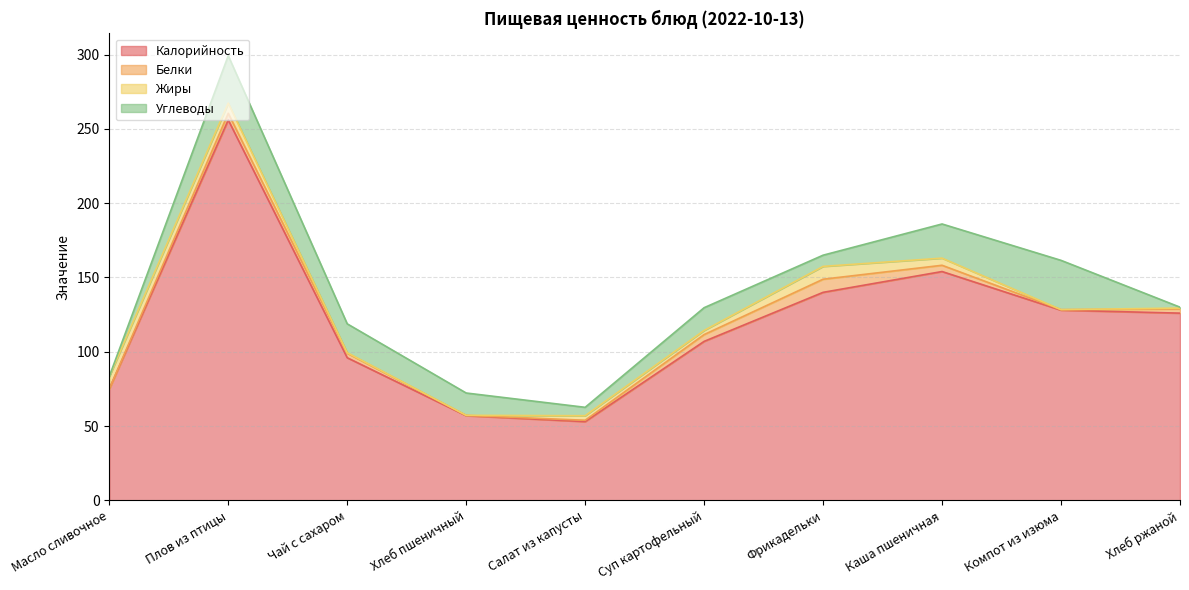

What is the greatest value displayed?

256.0